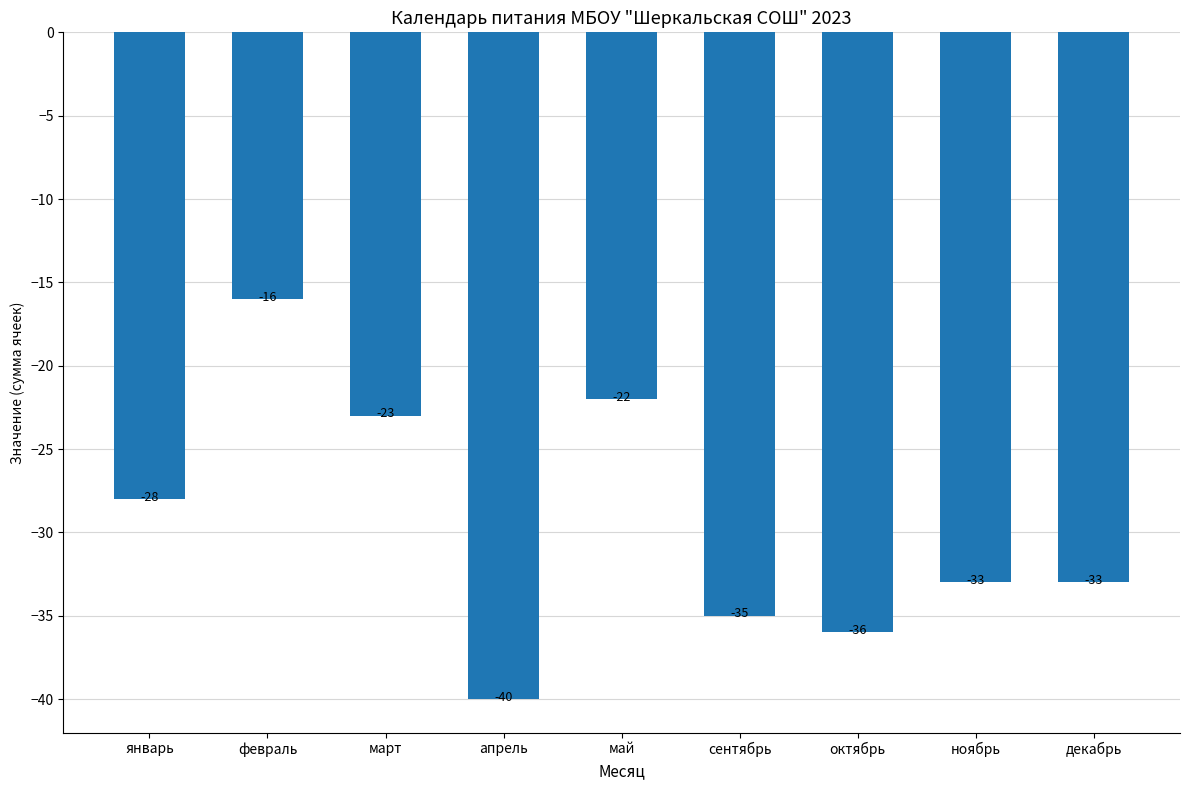

What is the difference between the values at январь and сентябрь?

7